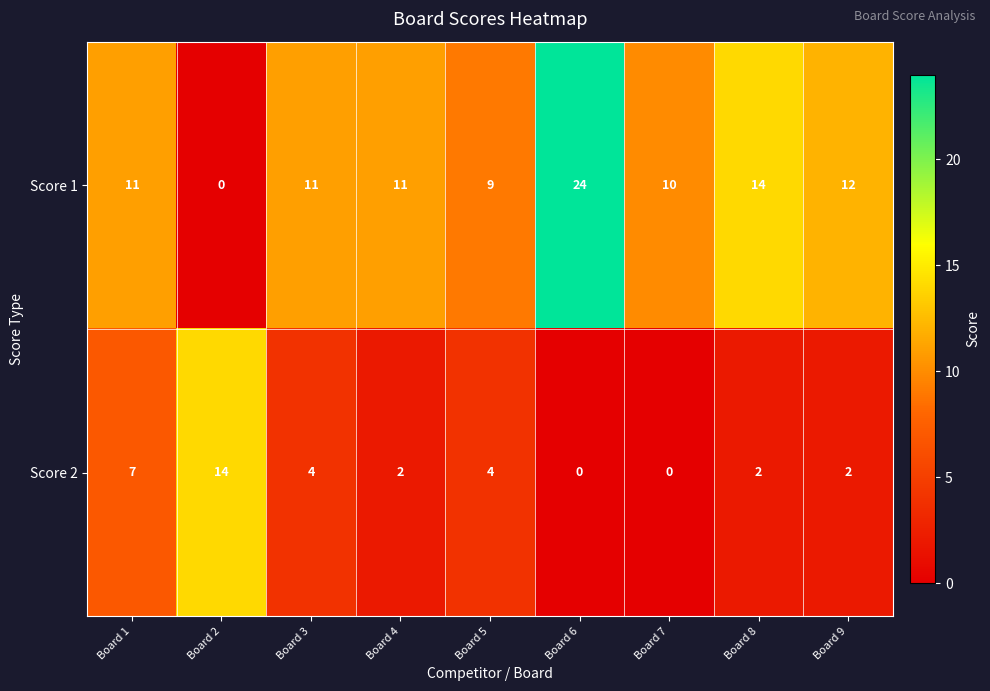

The Score 2 series shows 2 at Board 4. True or false?

True